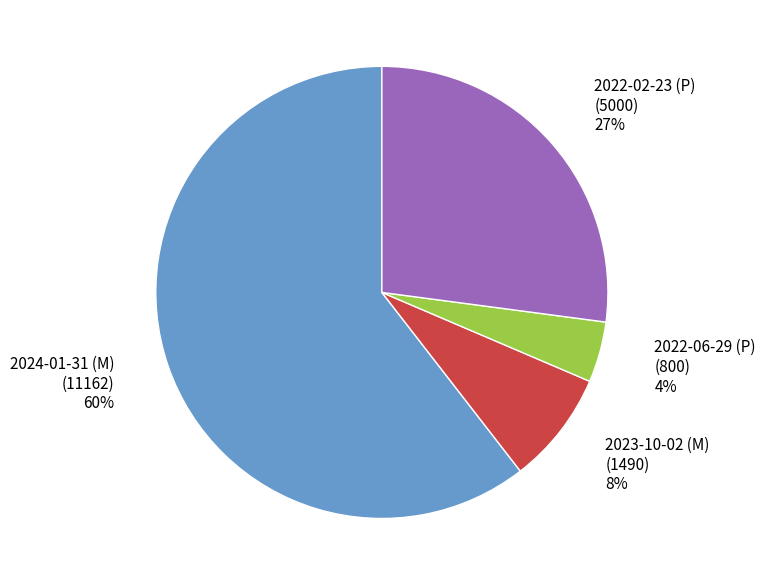

Approximately how many times larger is the value at 2024-01-31 (M) compared to 2023-10-02 (M)?

7.5